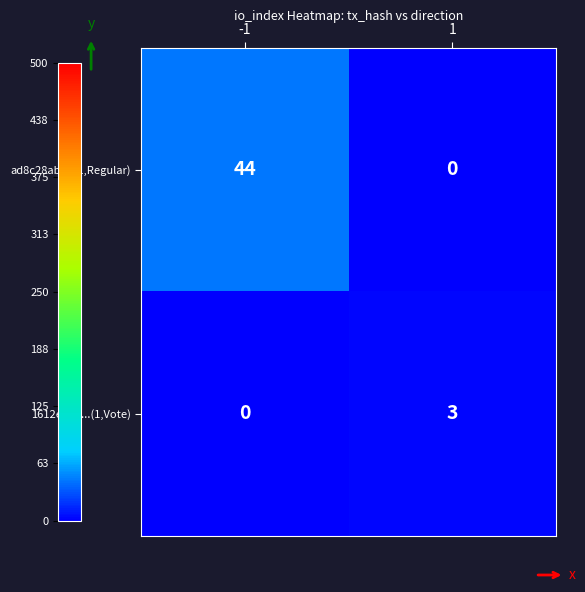

Is it true that 1612eb15...(1,Vote) equals 1 at -1?

False